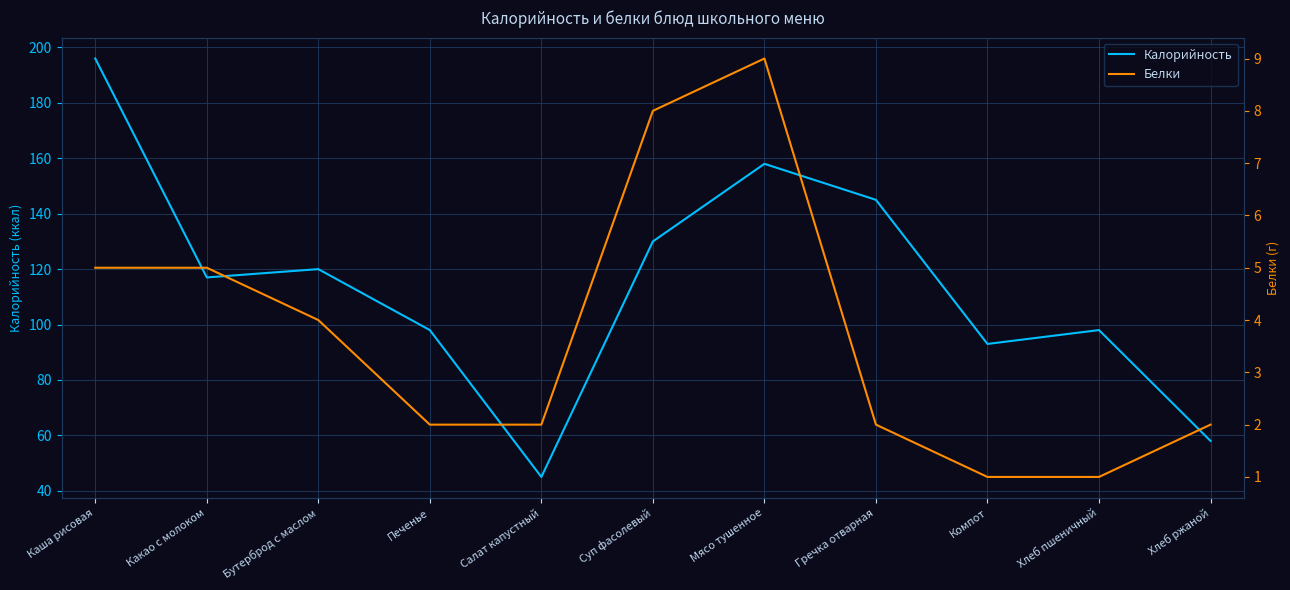

How many values in the Белки series exceed 2?

5